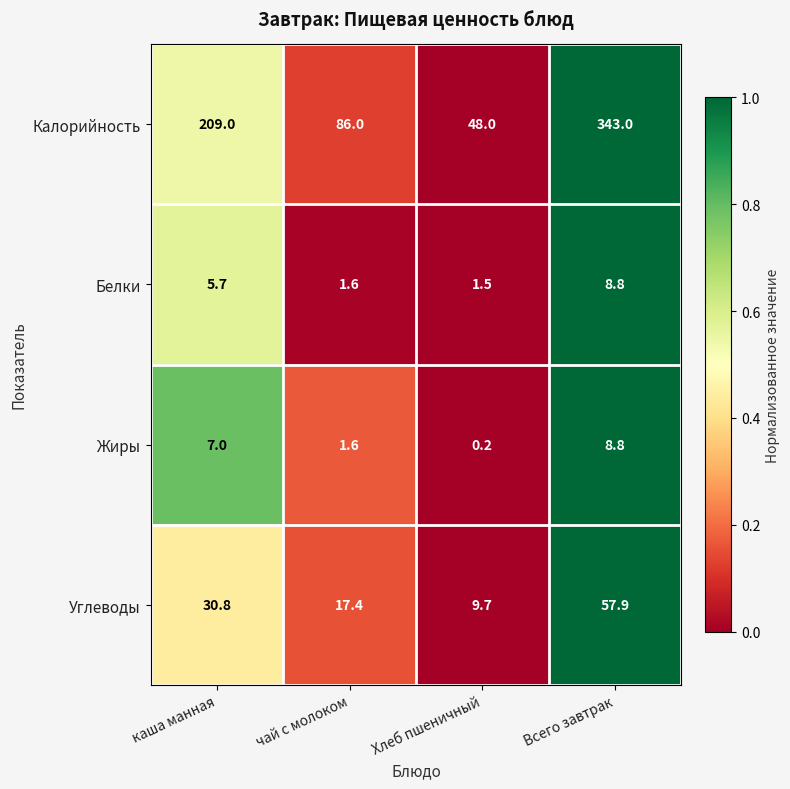

Which series has the largest range (max minus min)?

Калорийность